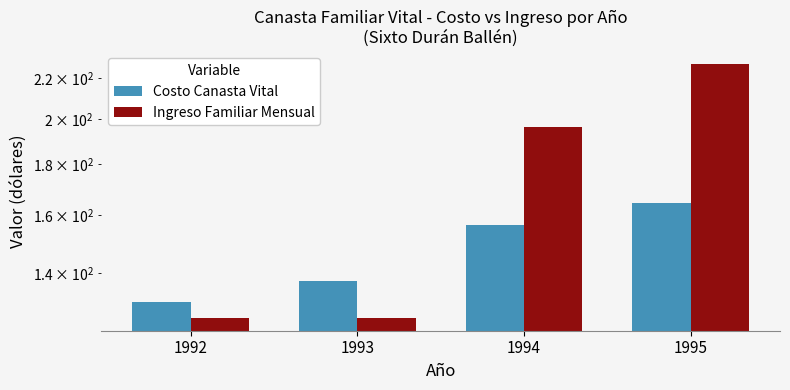

What are all the series names shown in the legend?

Costo Canasta Vital, Ingreso Familiar Mensual